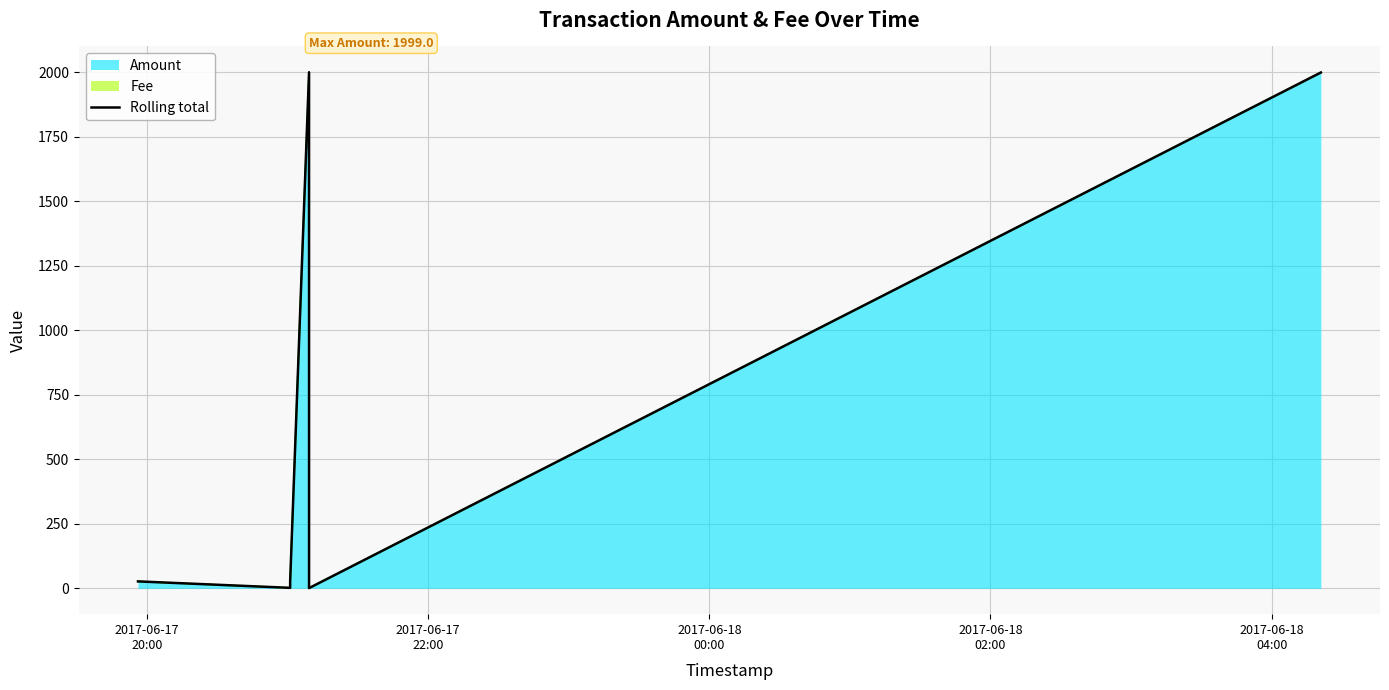

How many values are below 27?

3